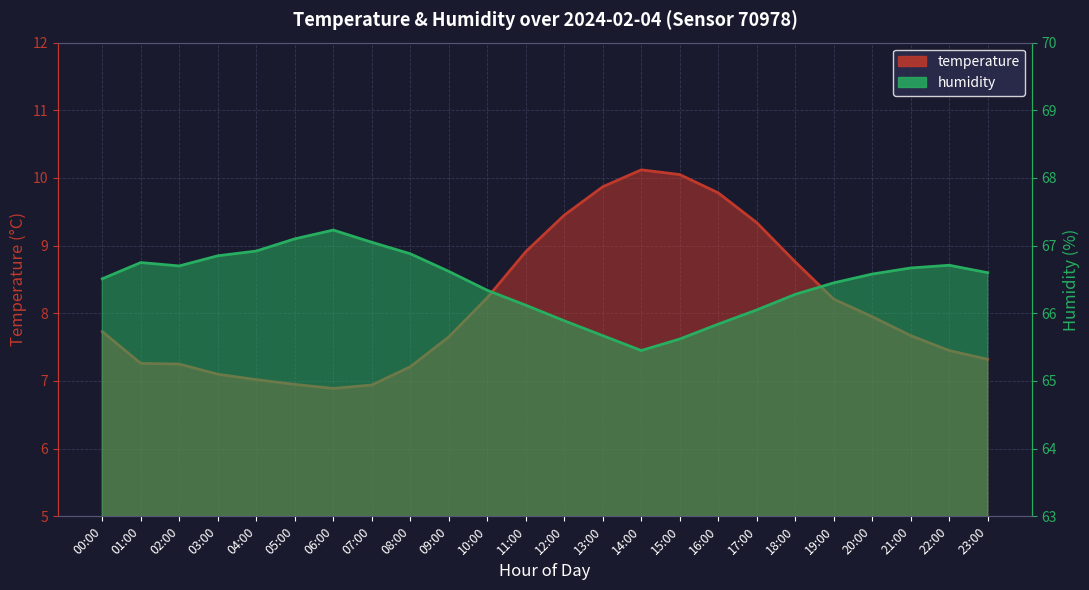

What is the label of the 14th point from the right?

10:00